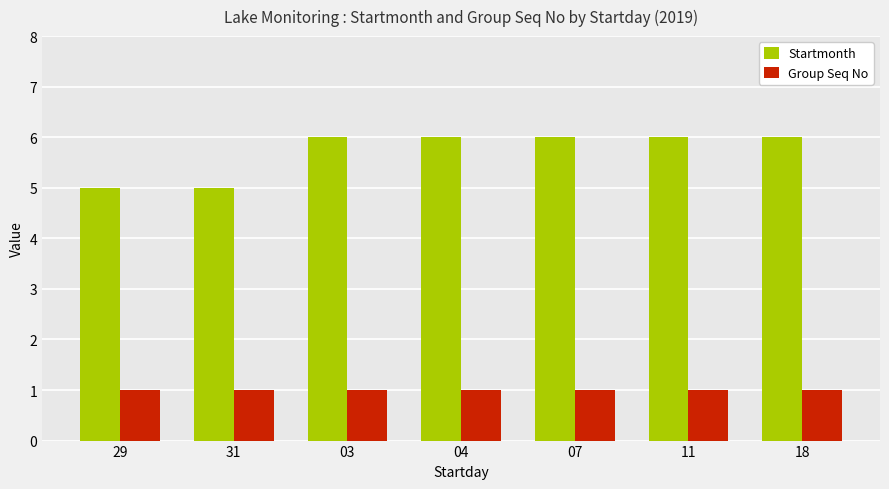

Is it true that Group Seq No equals 1 at 03?

True